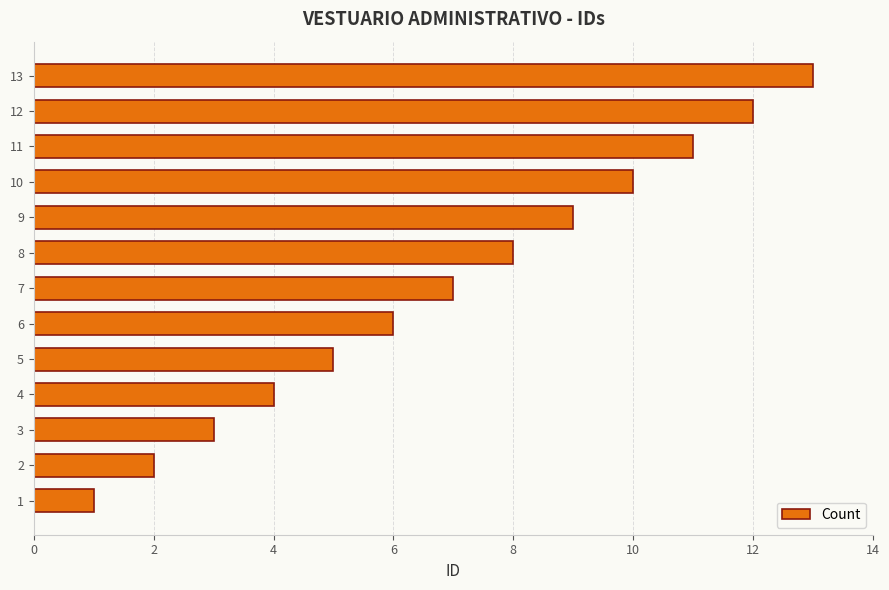

List the labels in order of value, smallest first.

1, 2, 3, 4, 5, 6, 7, 8, 9, 10, 11, 12, 13